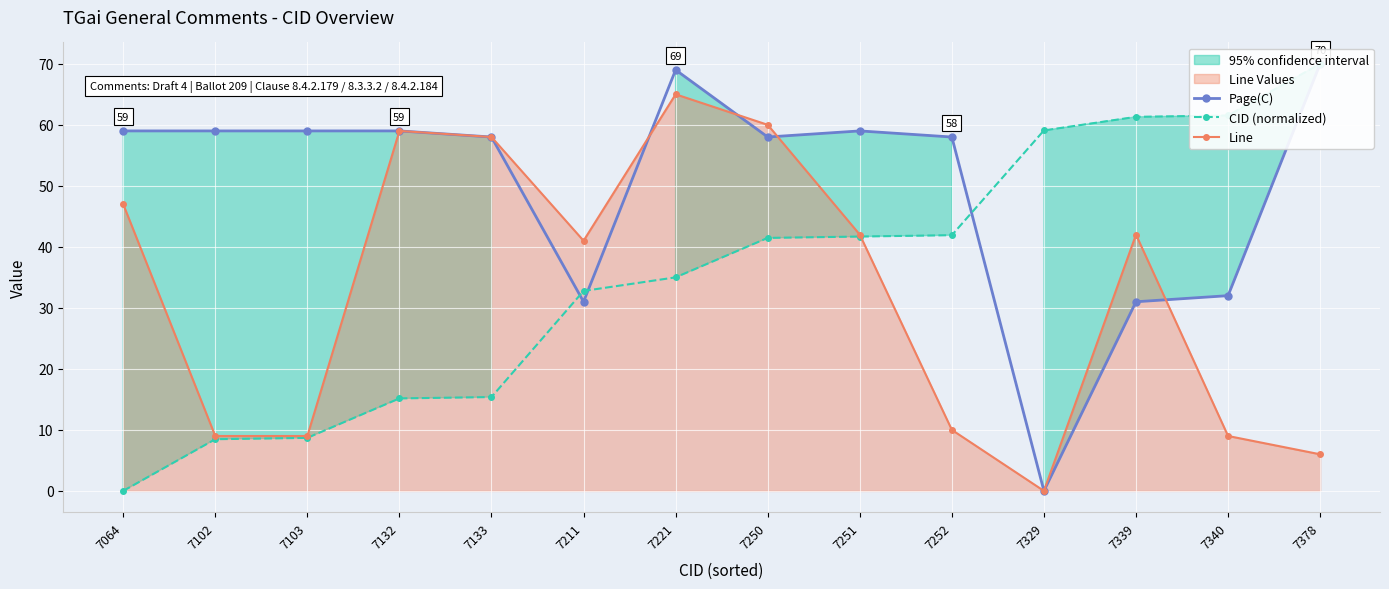

Which series has the largest total across all categories?

Page(C)